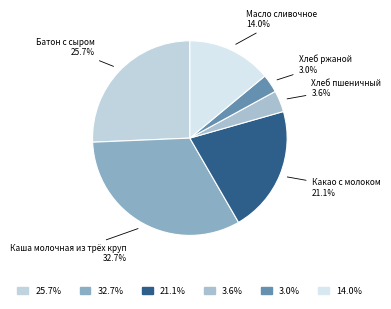

How many segments does this pie chart have?

6